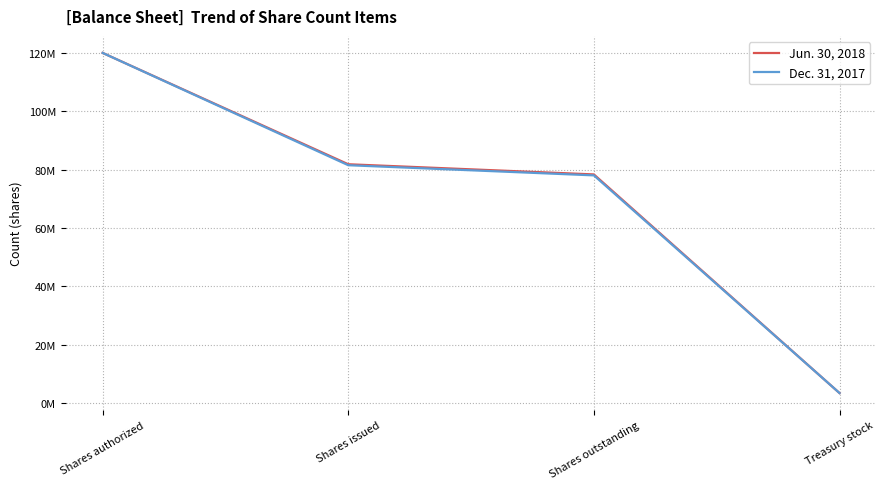

Rank the series at Treasury stock from lowest to highest value.

Jun. 30, 2018, Dec. 31, 2017